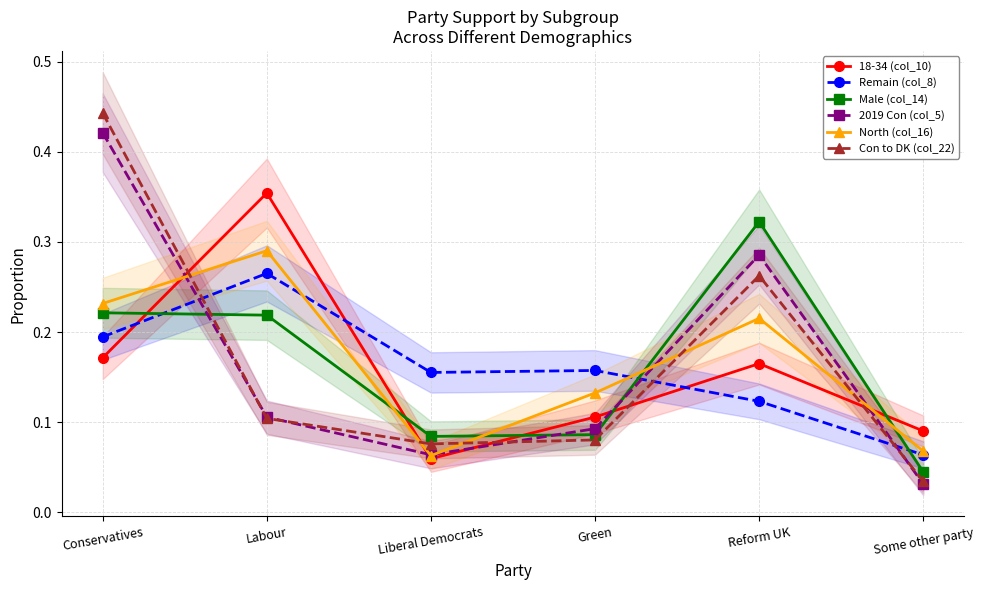

Reading left to right, transcribe all the data shown in this chart.

18-34 (col_10): 0.2	0.4	0.1	0.1	0.2	0.1
Remain (col_8): 0.2	0.3	0.2	0.2	0.1	0.1
Male (col_14): 0.2	0.2	0.1	0.1	0.3	0.0
2019 Con (col_5): 0.4	0.1	0.1	0.1	0.3	0.0
North (col_16): 0.2	0.3	0.1	0.1	0.2	0.1
Con to DK (col_22): 0.4	0.1	0.1	0.1	0.3	0.0